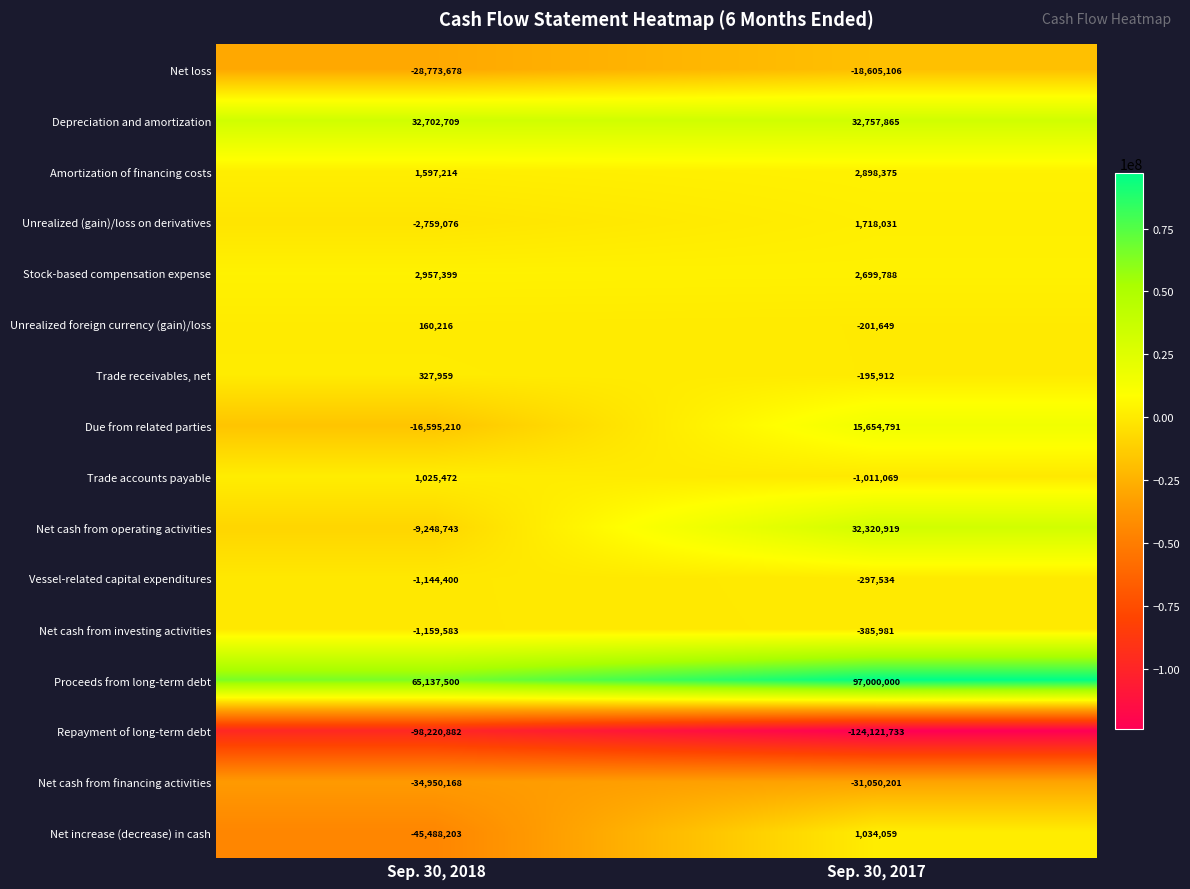

The value of Unrealized foreign currency (gain)/loss at Sep. 30, 2017 is -201649. True or false?

True